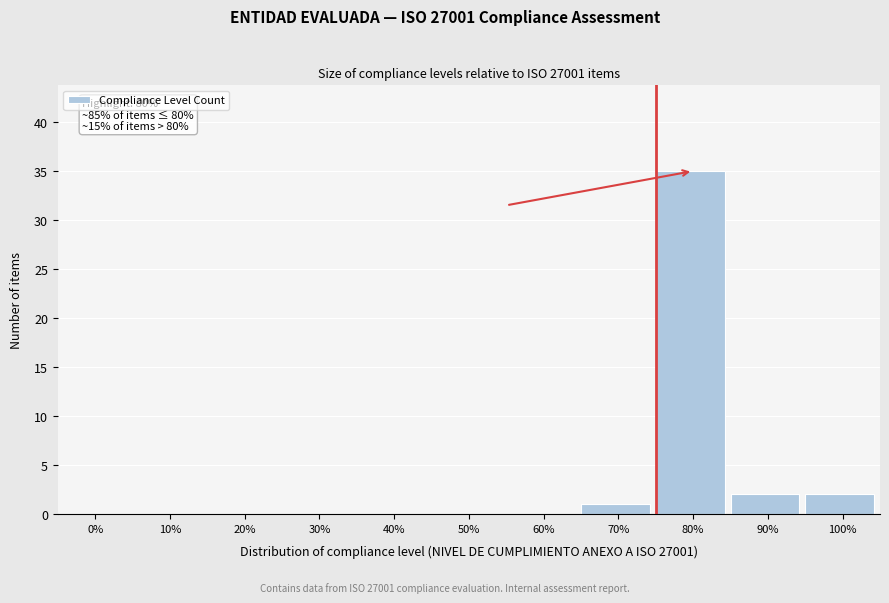

Reading right to left, transcribe all the data shown in this chart.

100%=2	90%=2	80%=35	70%=1	60%=0	50%=0	40%=0	30%=0	20%=0	10%=0	0%=0